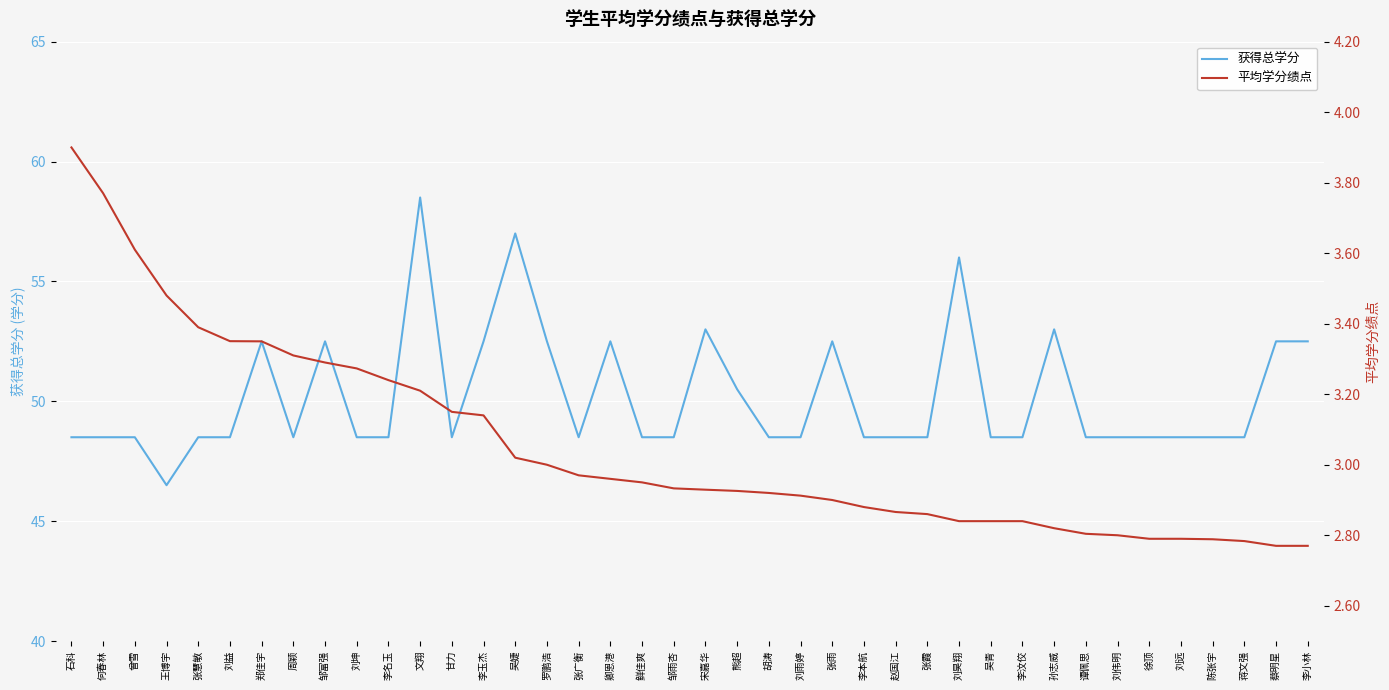

How many lines are shown in the chart?

2